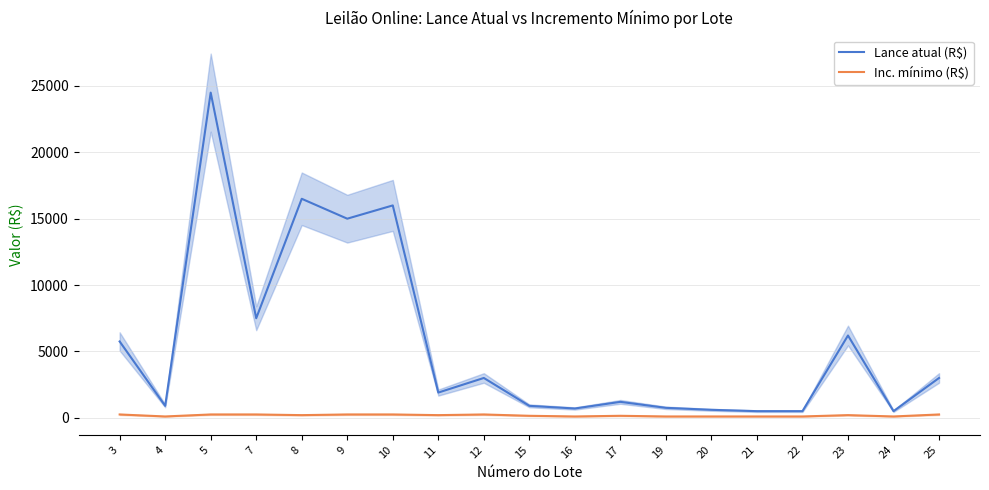

At which category is the sum across all series the highest?

5